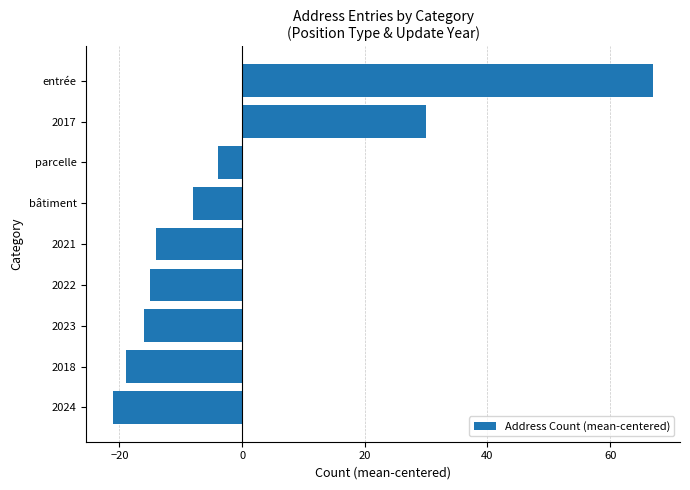

True or false: the data shows 67 at entrée.

True